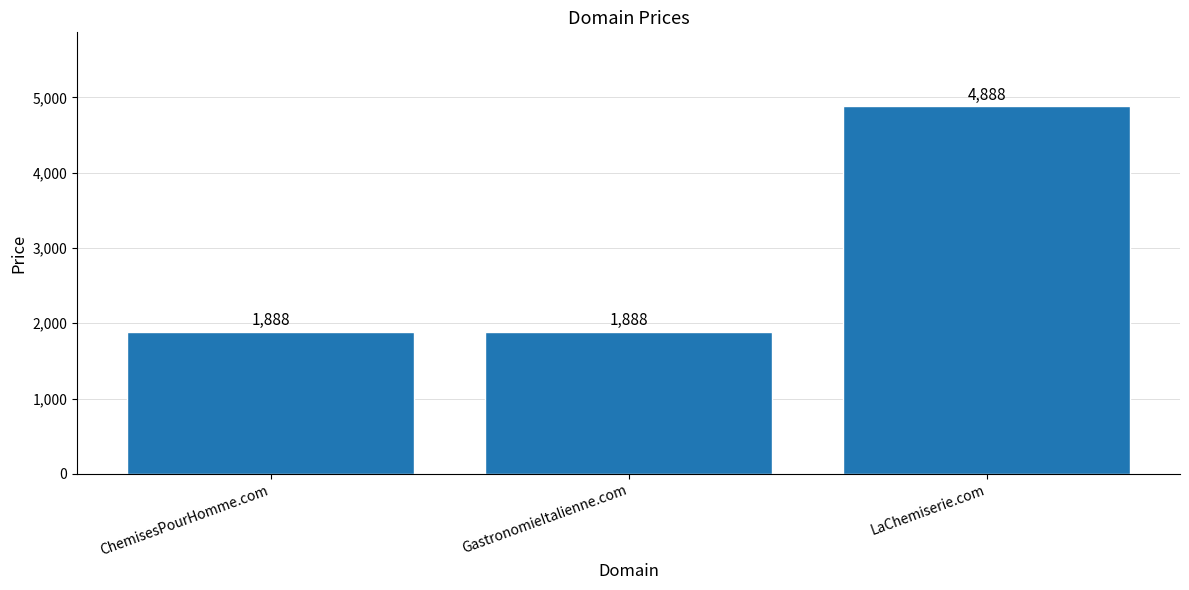

Reading right to left, extract all data points from this chart.

LaChemiserie.com=4888	GastronomieItalienne.com=1888	ChemisesPourHomme.com=1888